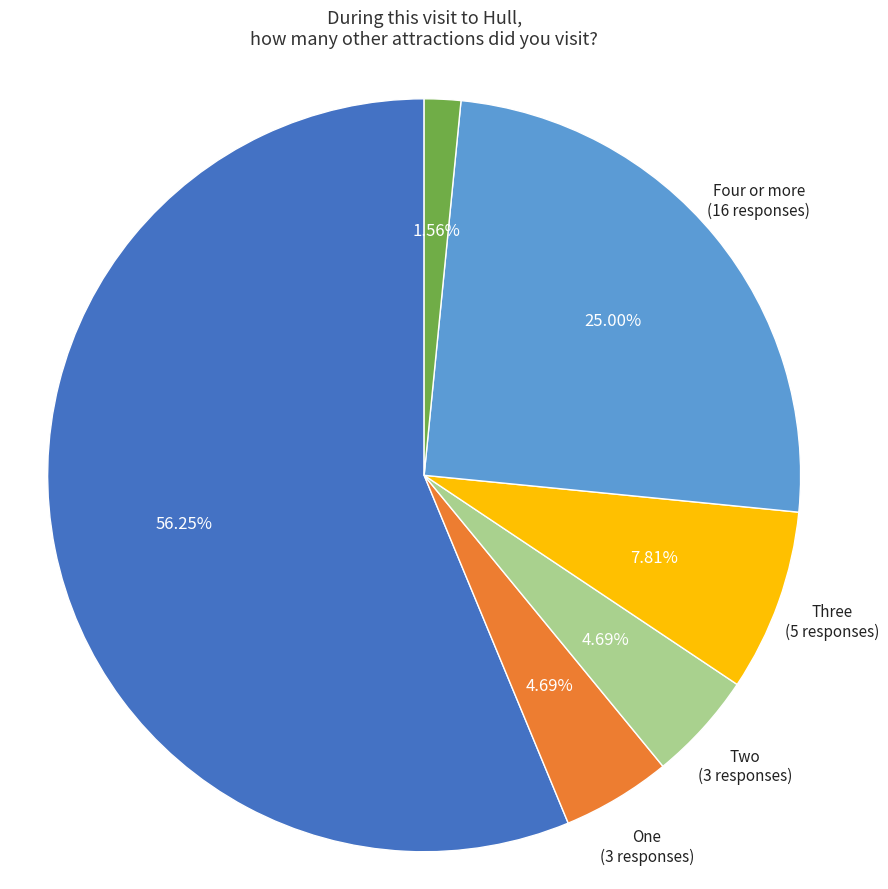

Combined, do Don't know and None account for over 50%?

Yes